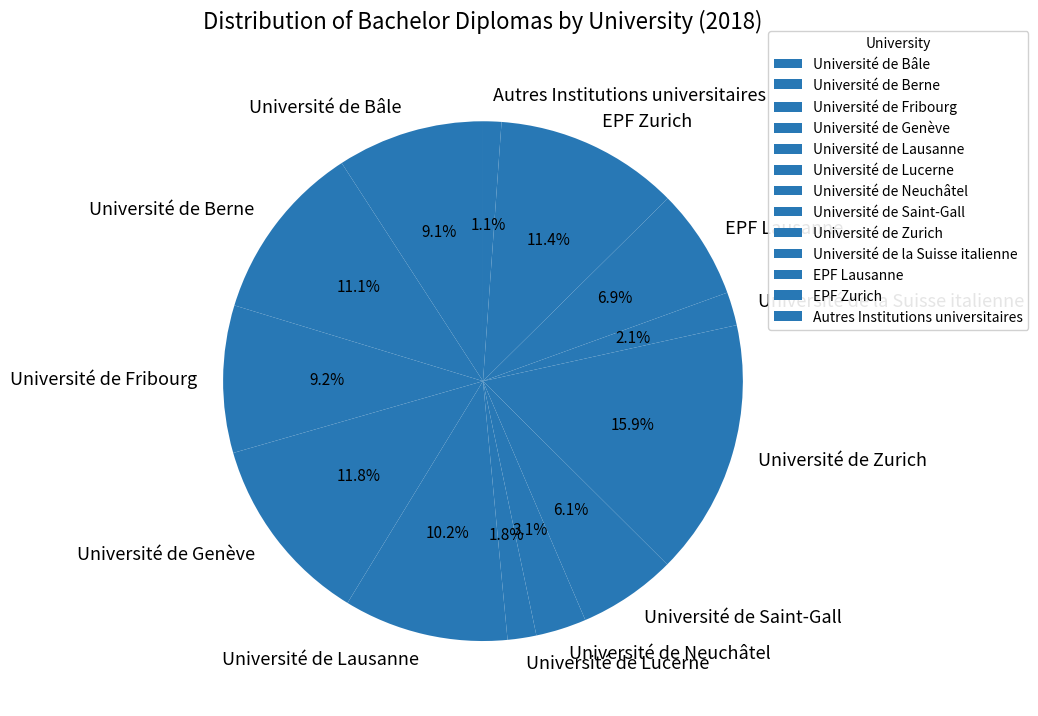

To the nearest percent, what percentage of the pie is Université de la Suisse italienne?

2%